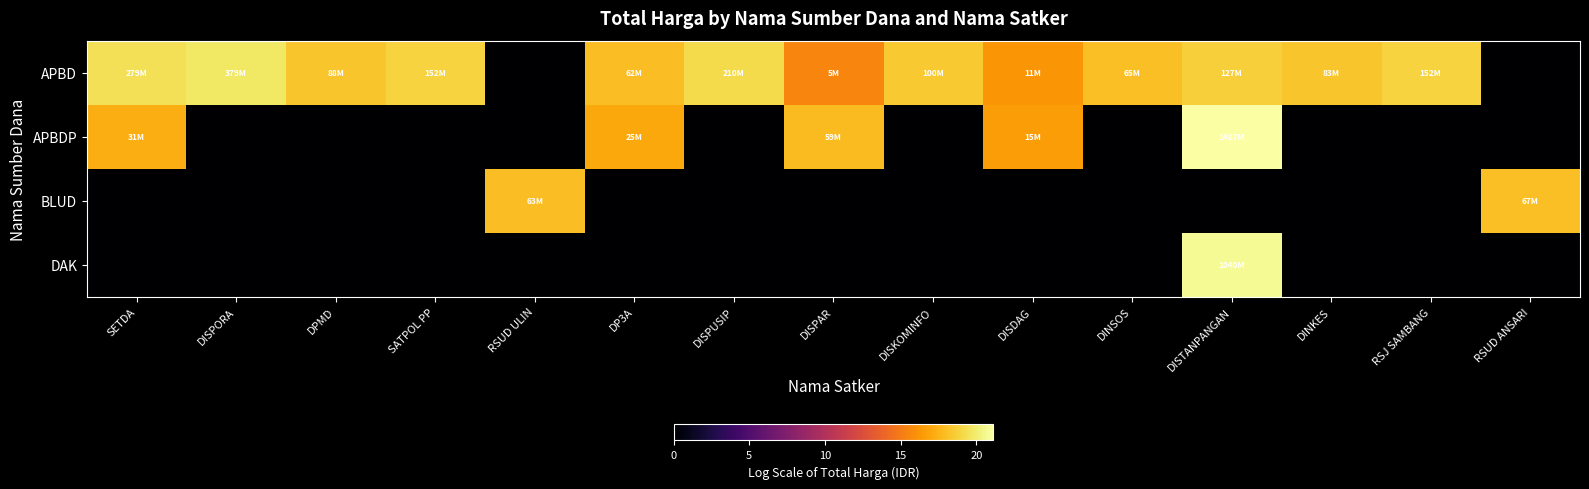

What is the total value across all series at DINSOS?

18.0